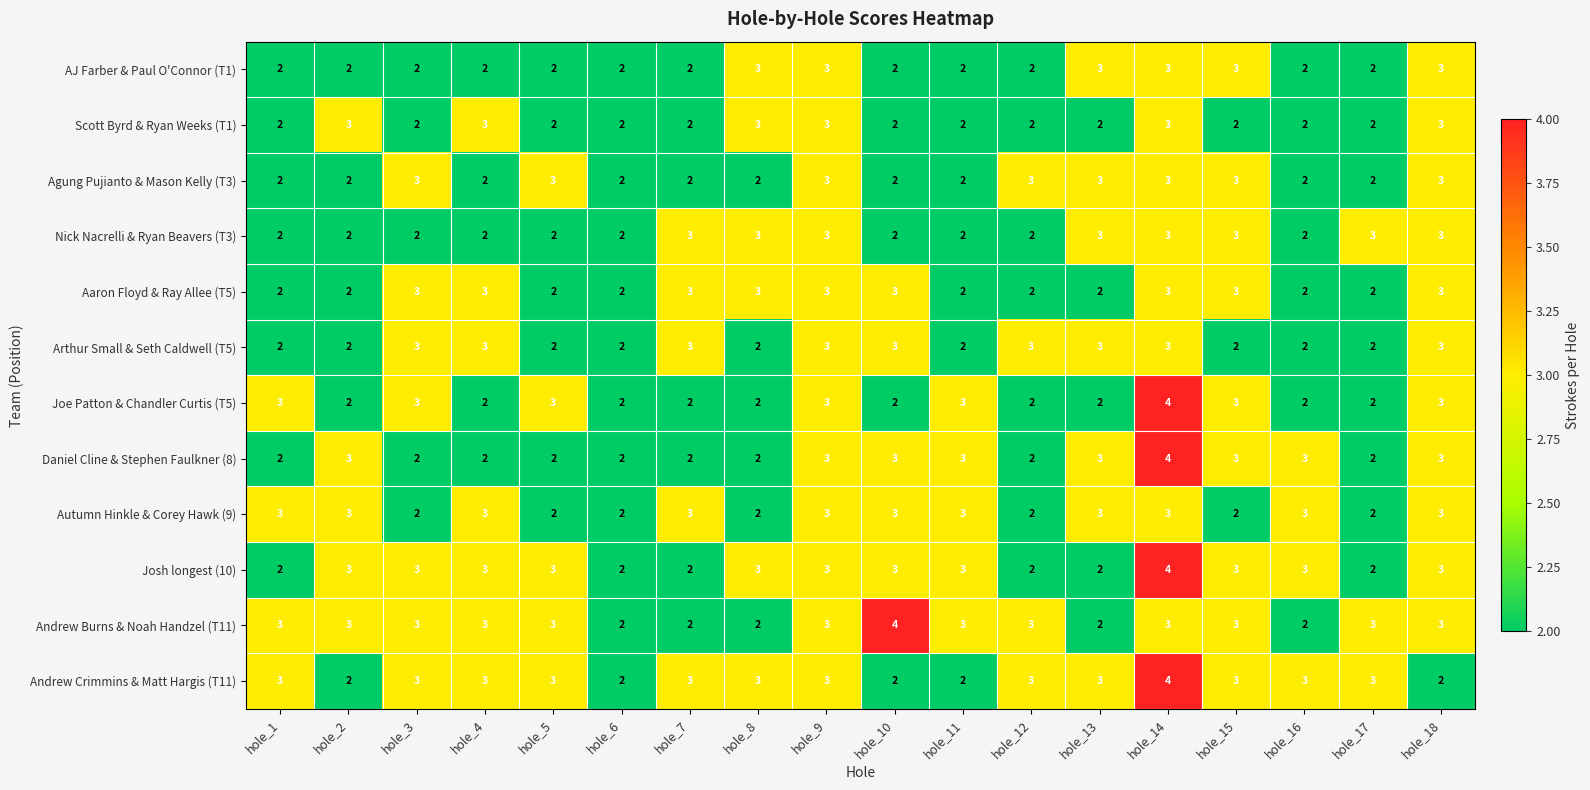

Count the number of data series in this chart.

12